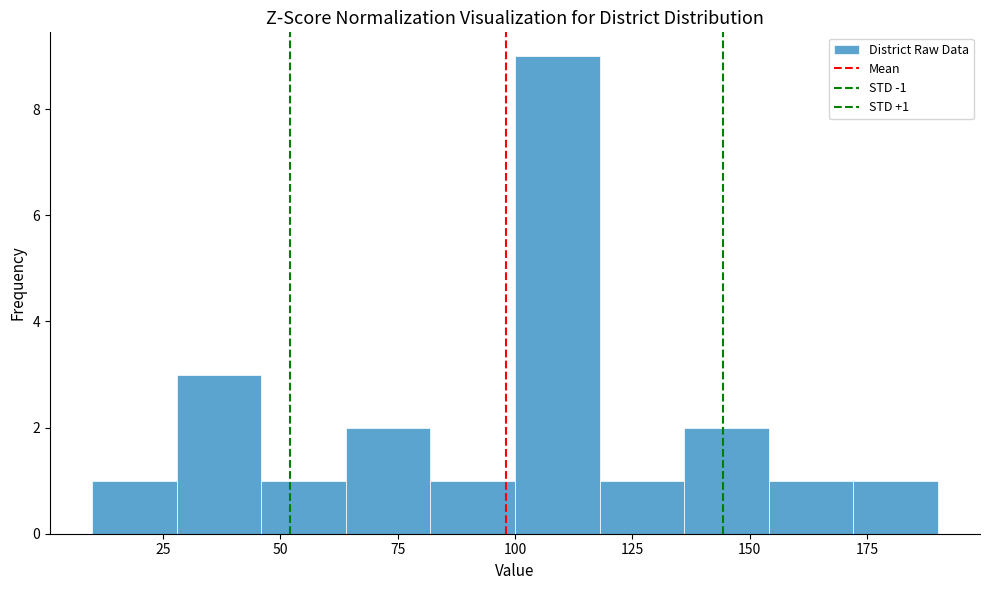

Read against the x-axis, roughly where is the centre of the tallest bar?

110